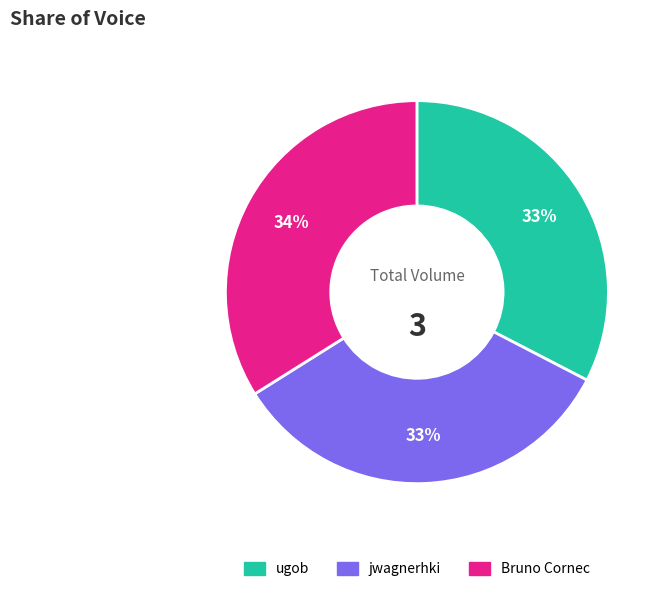

Is the sum of jwagnerhki and ugob greater than half?

Yes